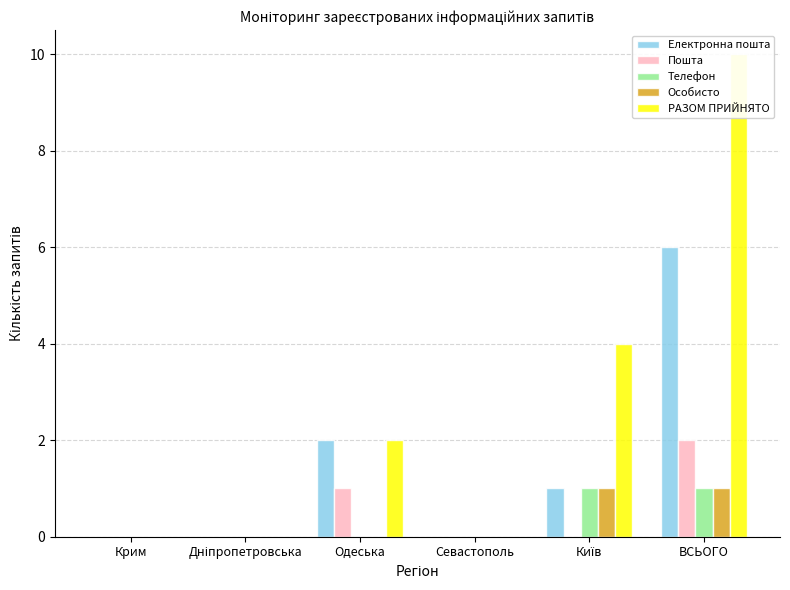

Count the number of data series in this chart.

5